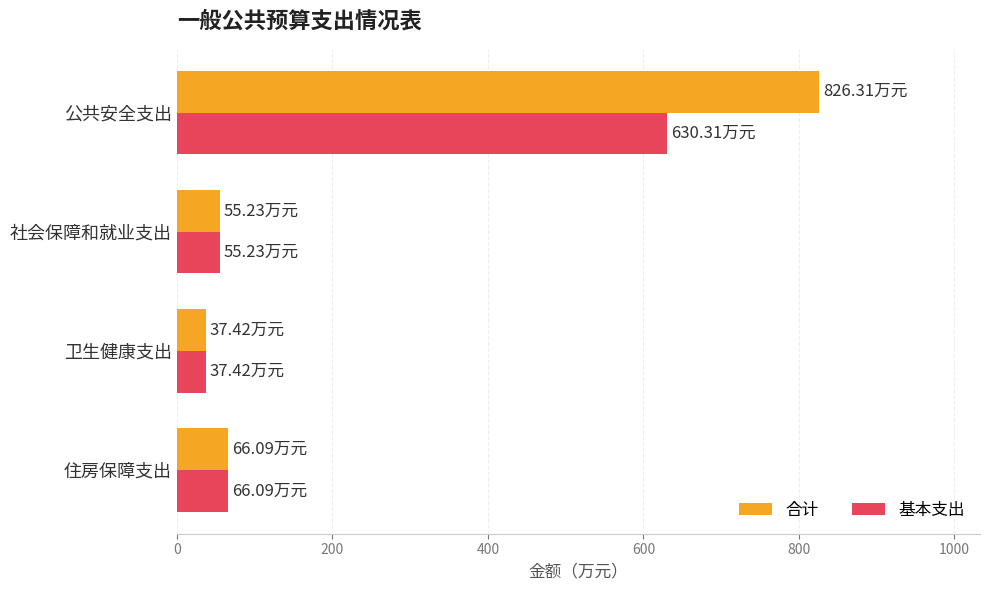

Rank the series by their maximum value, from lowest to highest.

基本支出, 合计